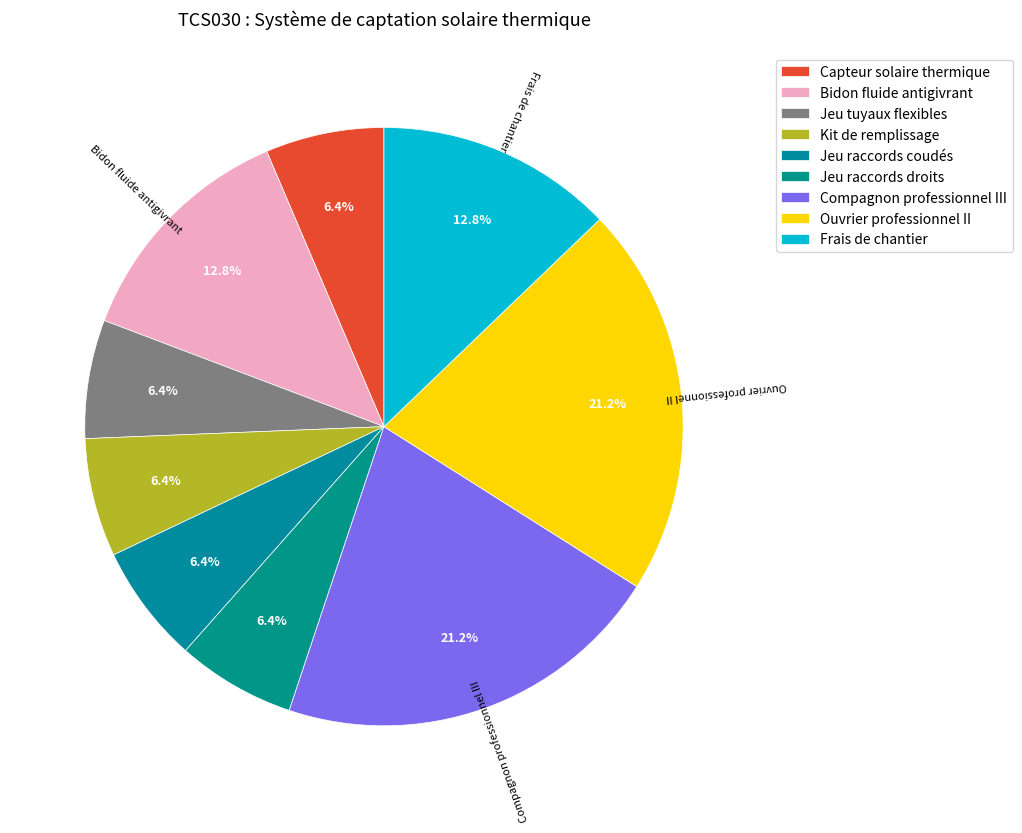

How many segments does this pie chart have?

9